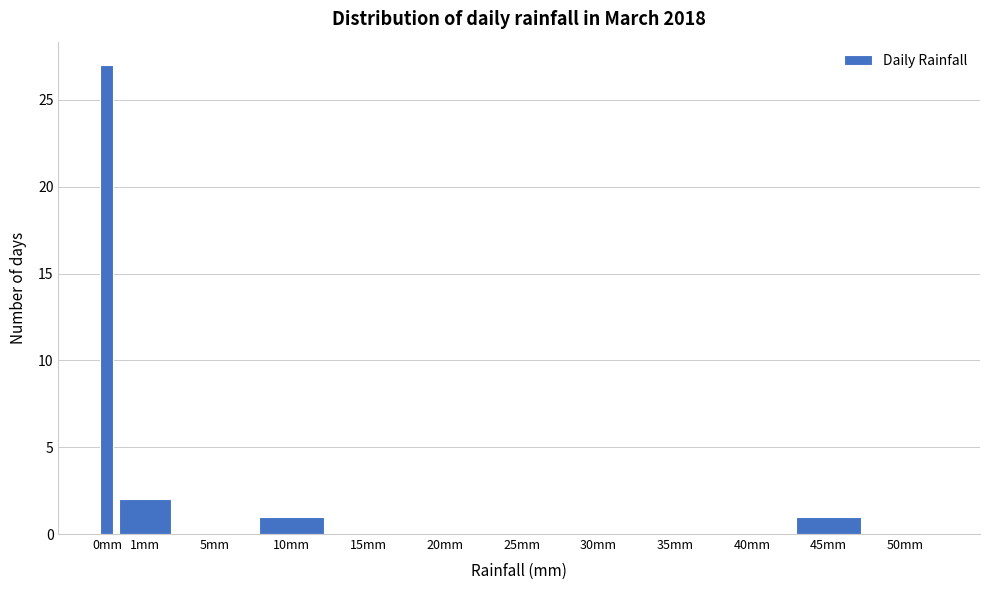

Reading left to right, what are all the values shown in this chart?

0mm=27	1mm=2	5mm=0	10mm=1	15mm=0	20mm=0	25mm=0	30mm=0	35mm=0	40mm=0	45mm=1	50mm=0